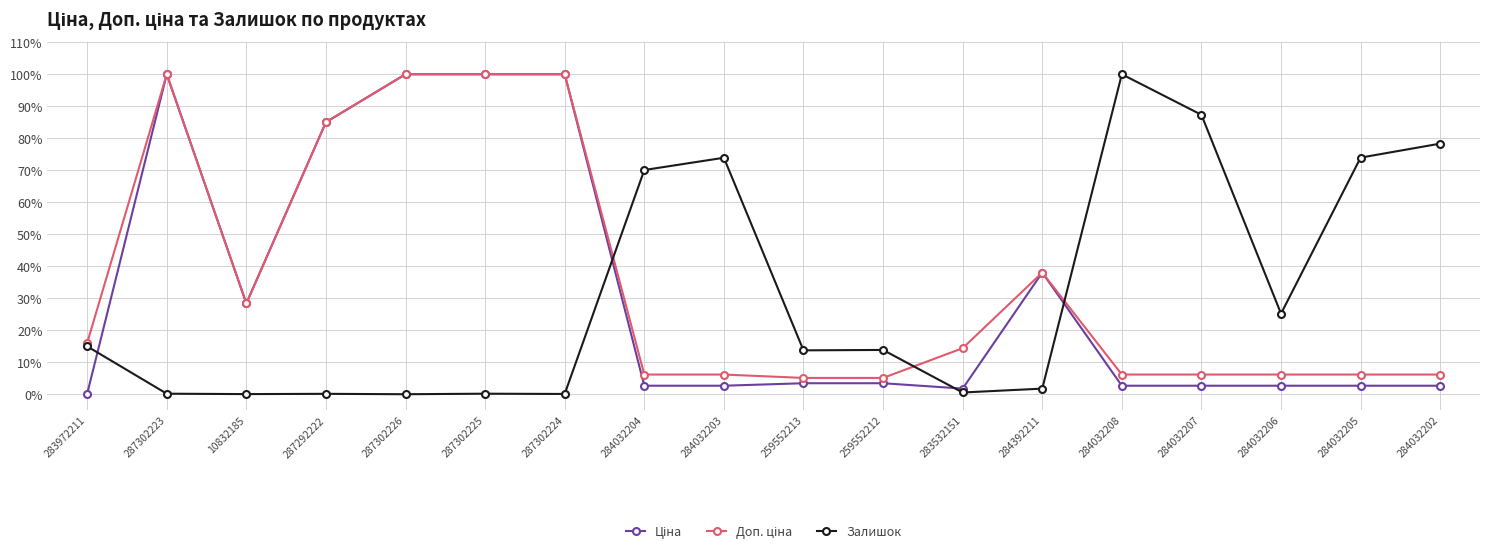

What is the difference between the second highest and minimum values in the Залишок series?

87.3